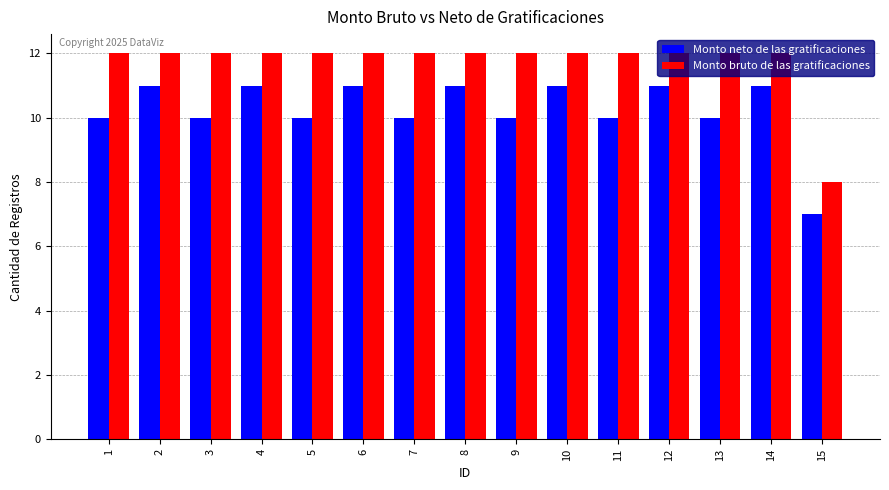

At 5, list the series in order from smallest to largest.

Monto neto de las gratificaciones, Monto bruto de las gratificaciones